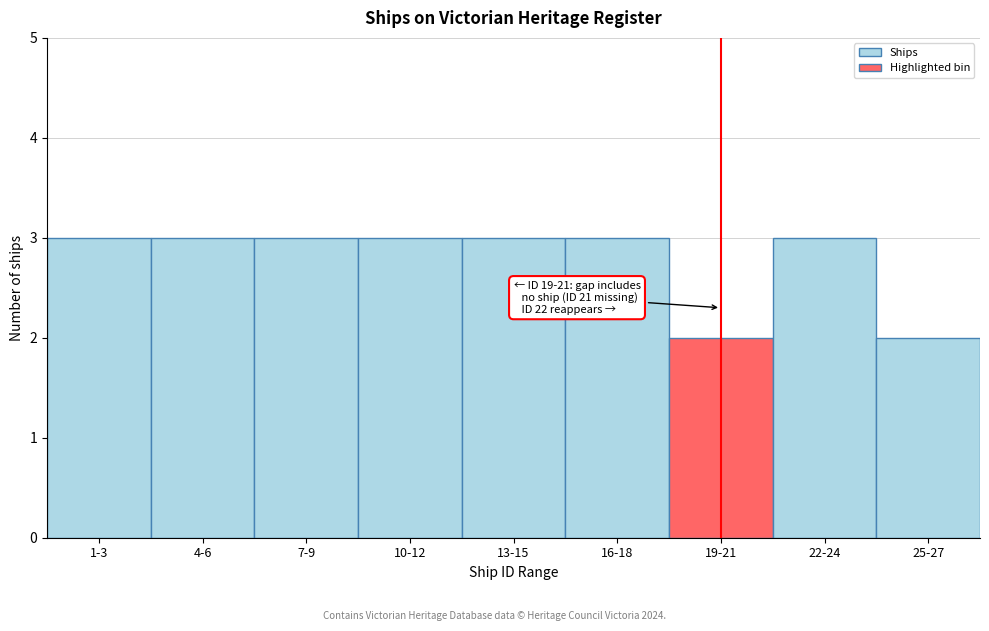

Reading right to left, what are all the values shown in this chart?

25-27=2	22-24=3	19-21=2	16-18=3	13-15=3	10-12=3	7-9=3	4-6=3	1-3=3